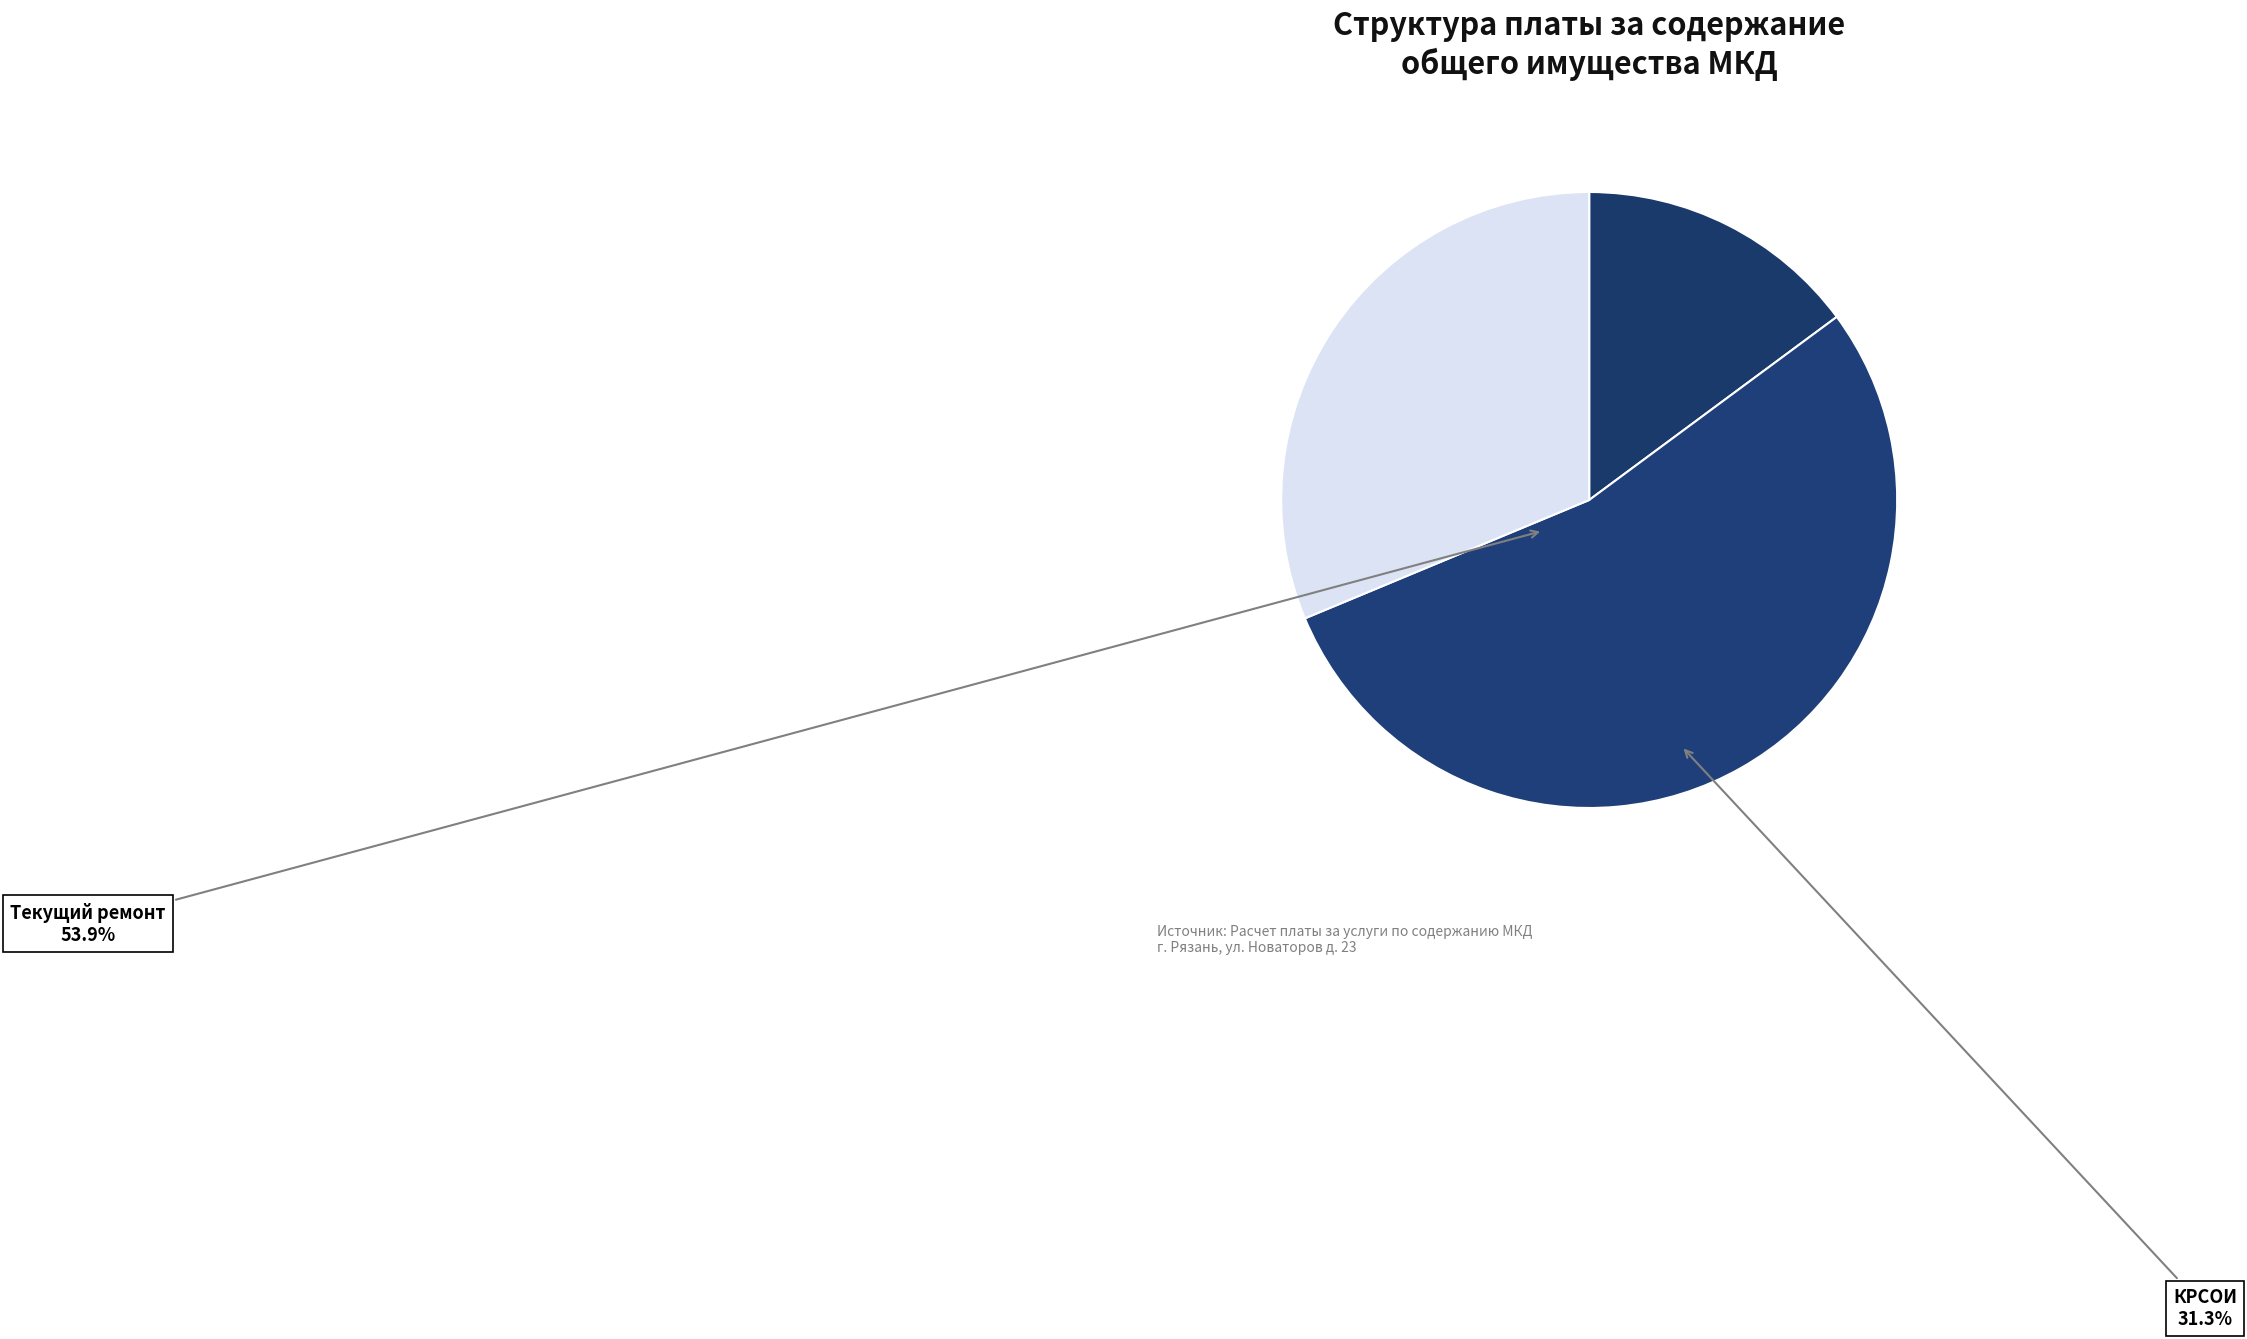

What is the change in value from Содержание общего имущества и управление to Текущий ремонт?

+151101.7